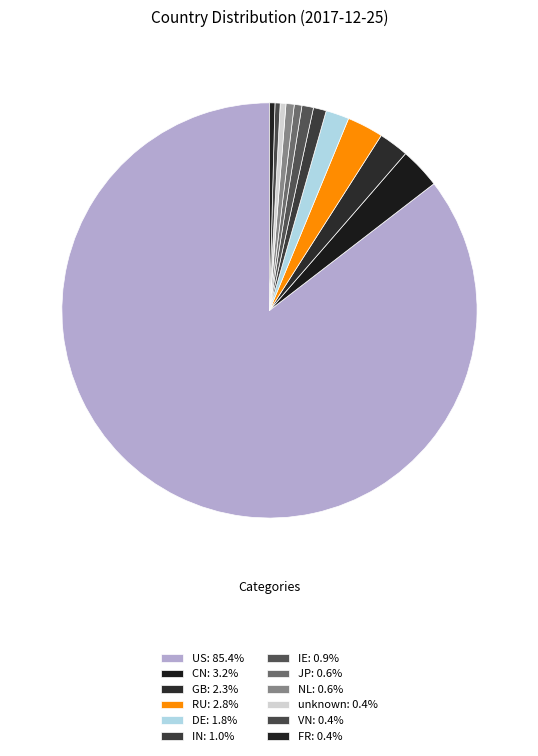

What portion of the pie excludes RU?

97.2%